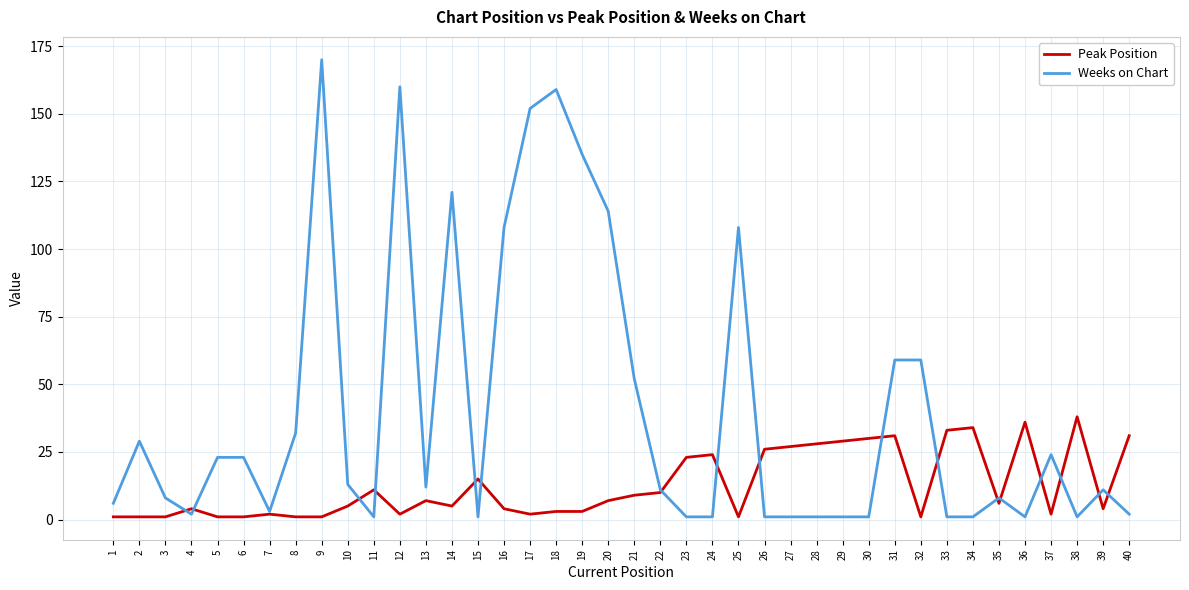

True or false: Weeks on Chart and Peak Position intersect in this chart.

True